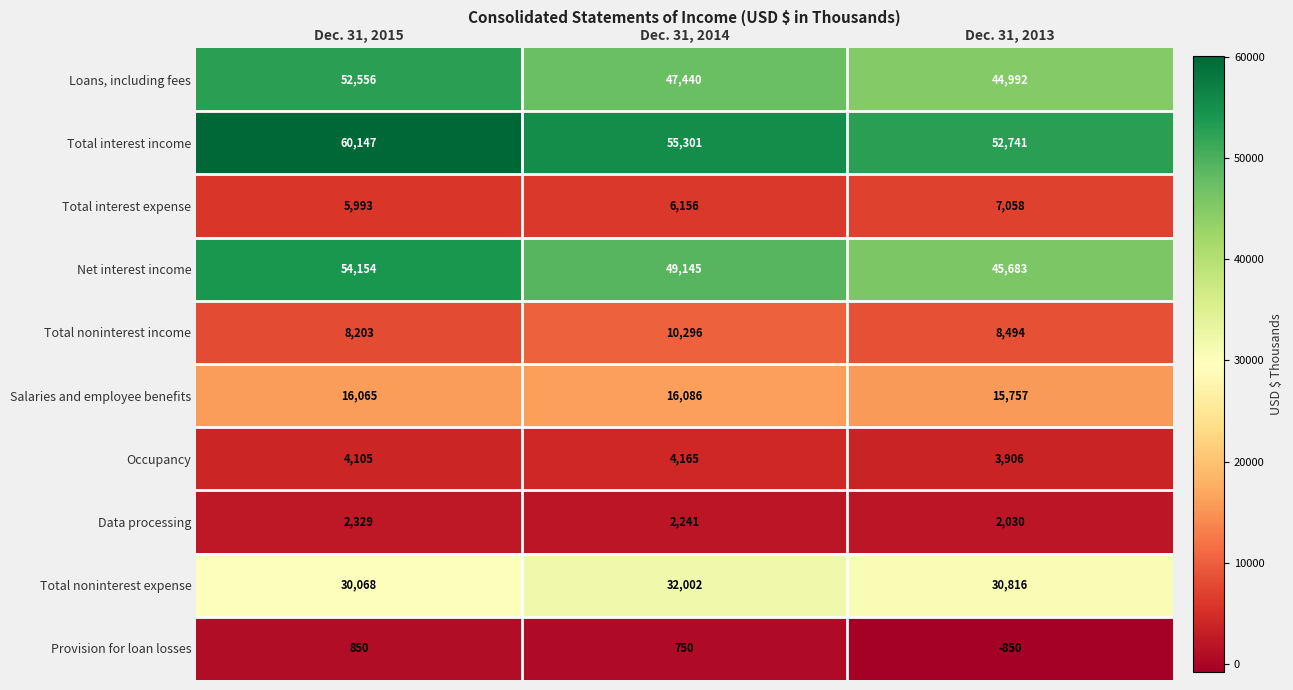

Count the number of categories in the chart.

3